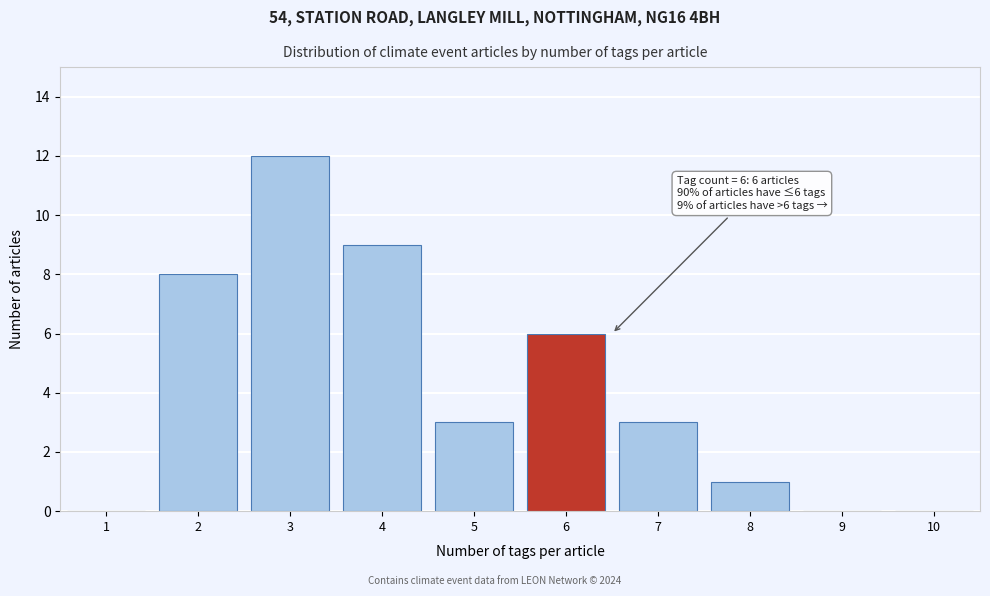

Reading left to right, list all the values displayed in this chart.

1=0	2=8	3=12	4=9	5=3	6=6	7=3	8=1	9=0	10=0